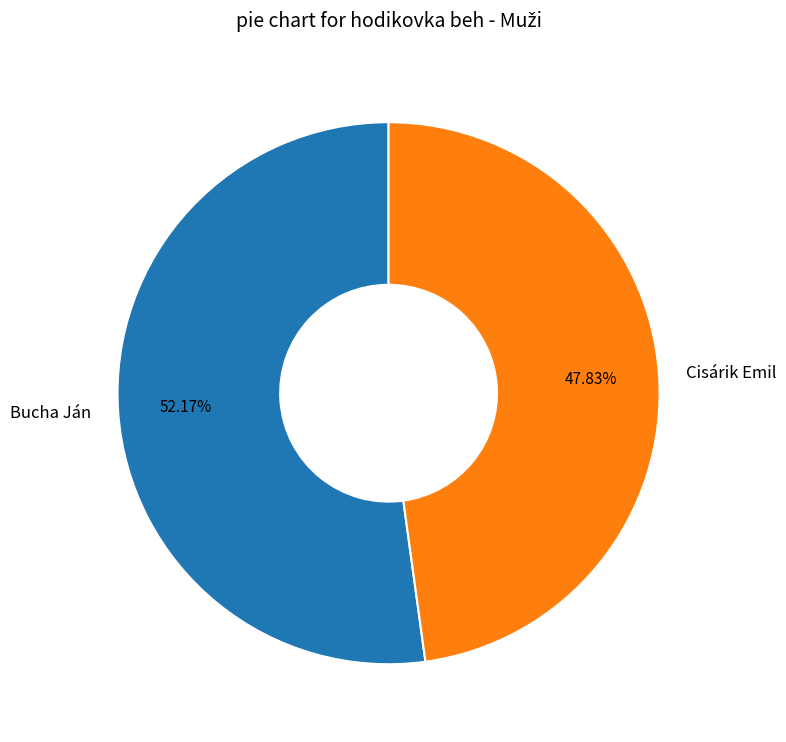

What portion of the pie excludes Bucha Ján?

47.8%